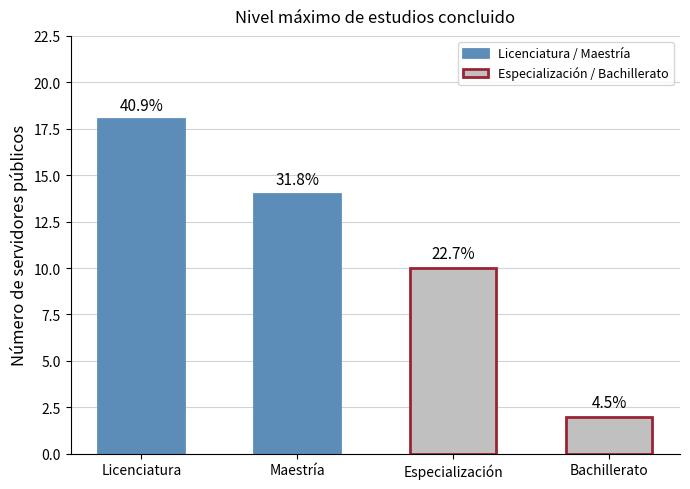

Reading right to left, extract all data points from this chart.

Bachillerato=2	Especialización=10	Maestría=14	Licenciatura=18